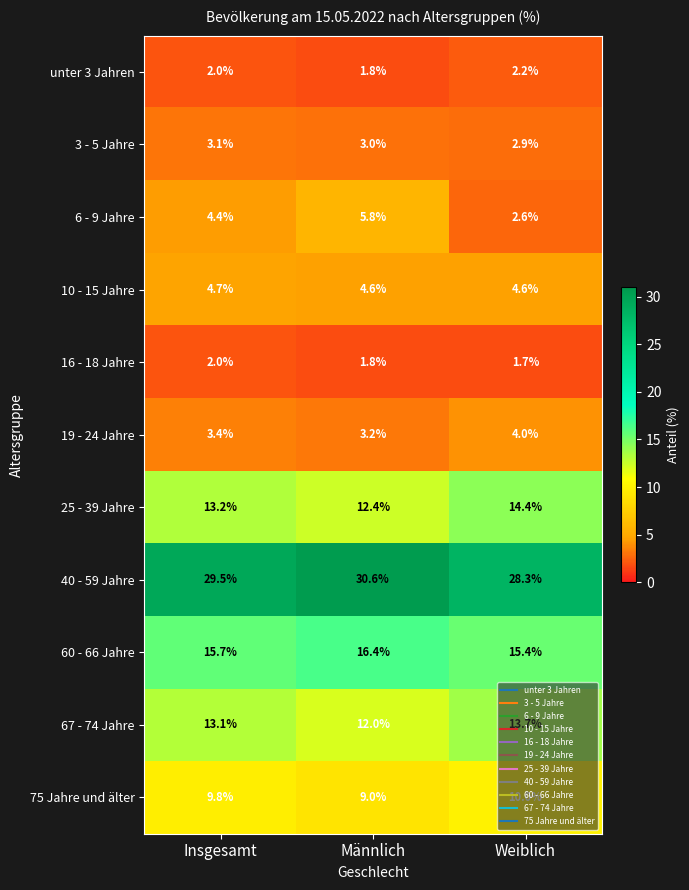

Which series changed the most between Insgesamt and Weiblich?

6 - 9 Jahre